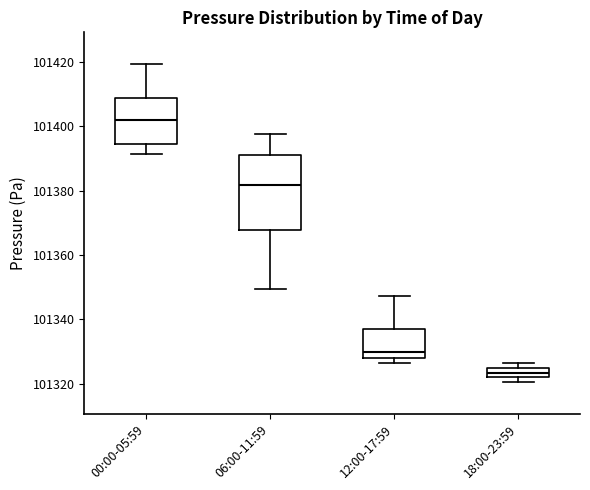

Which box is the tallest, from its lower edge to its upper edge?

06:00-11:59